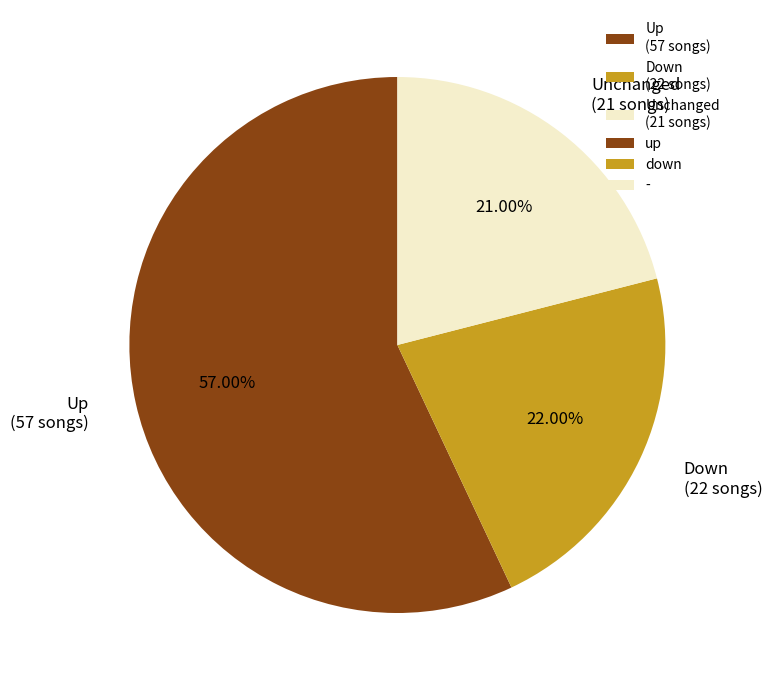

What is the smallest slice in the pie chart?

Unchanged (21 songs)